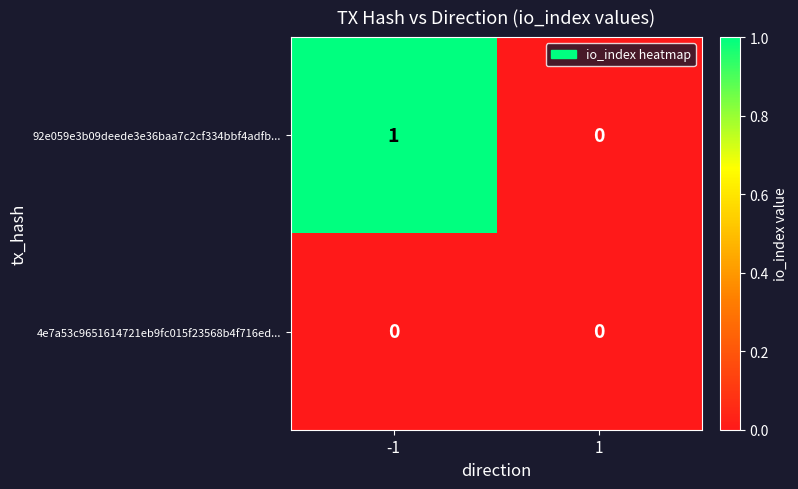

At which category is the sum across all series the highest?

-1